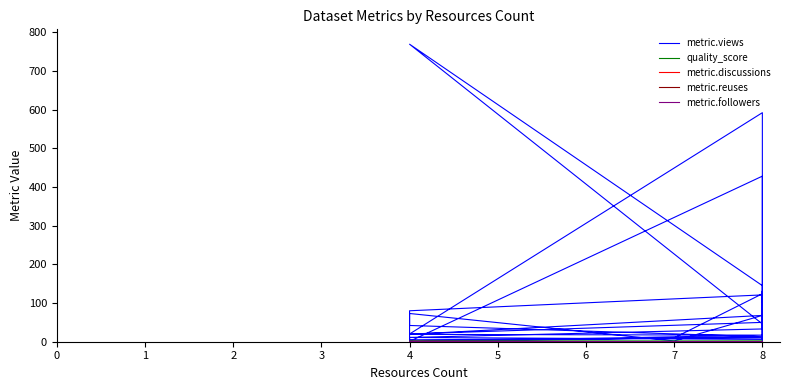

Count the number of data series in this chart.

5